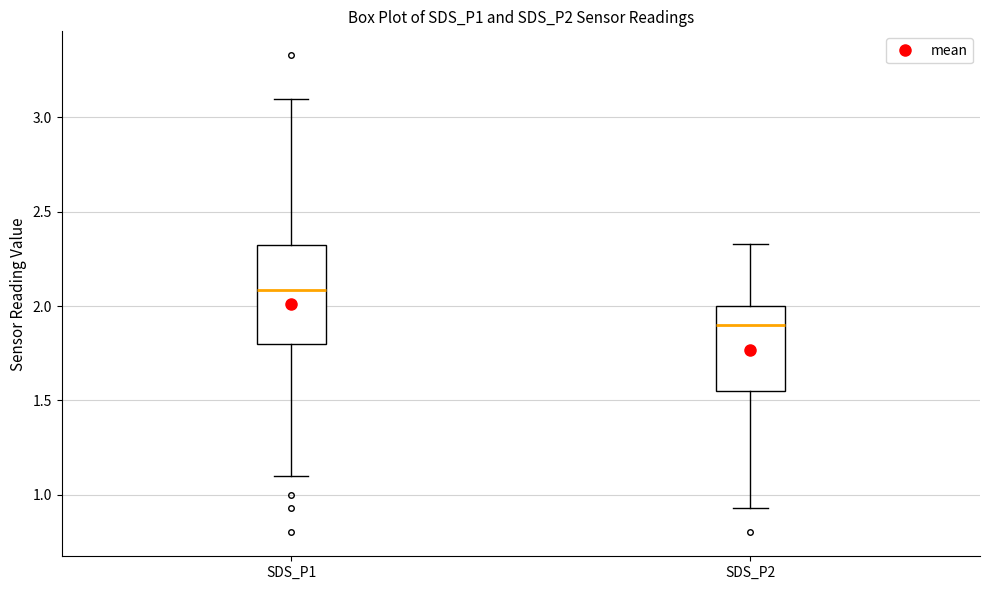

Reading left to right, transcribe this box plot: for each box, give where its median line is, the range the box spans, and where its two whiskers end, as read against the y-axis. The values are not printed on the chart, so give them approximately, as read against the axis.

SDS_P1: median 2.10, box 1.80 to 2.35, whiskers 1.10 to 3.10
SDS_P2: median 1.90, box 1.55 to 2.00, whiskers 0.95 to 2.35